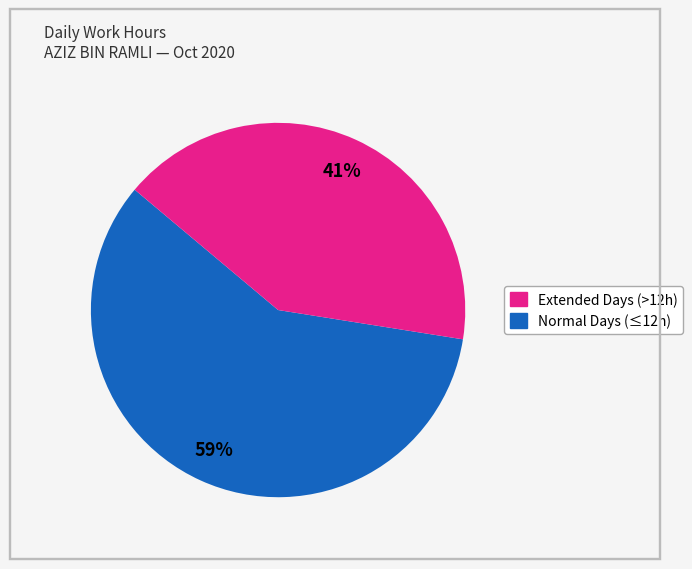

Is there any slice that represents more than half of the pie?

Yes